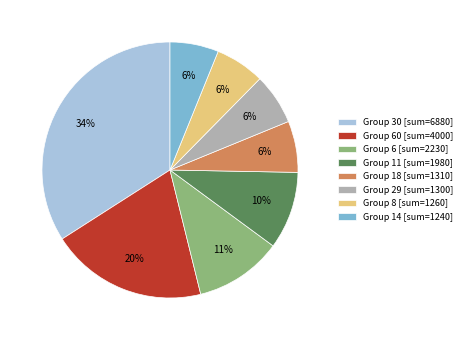

Is the sum of Group 6 [sum=2230] and Group 29 [sum=1300] greater than half?

No